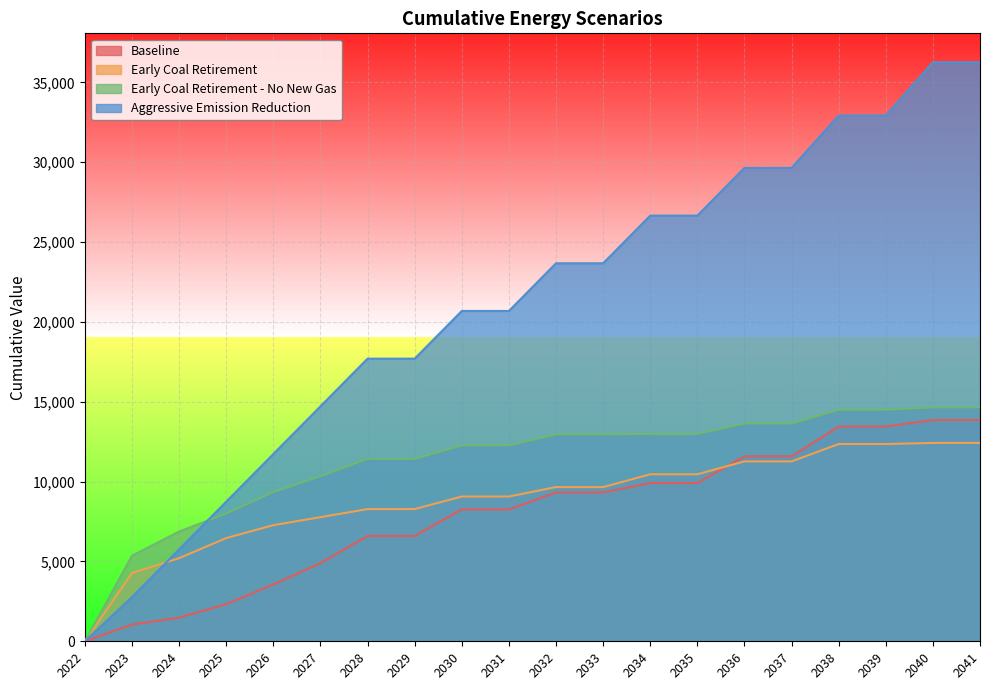

List the series in order of their peak value, highest first.

Aggressive Emission Reduction, Early Coal Retirement - No New Gas, Baseline, Early Coal Retirement